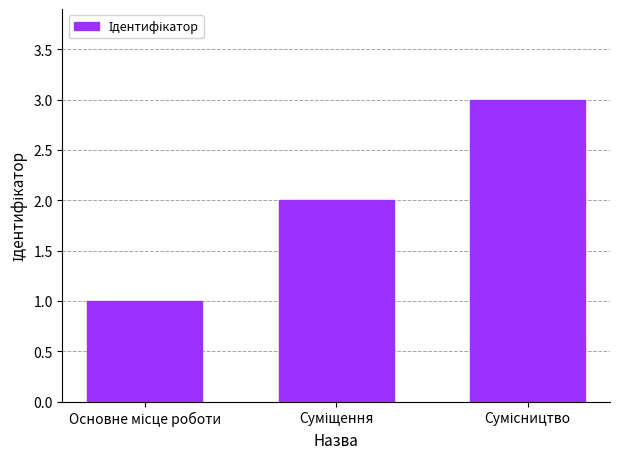

What is the sum of all values?

6